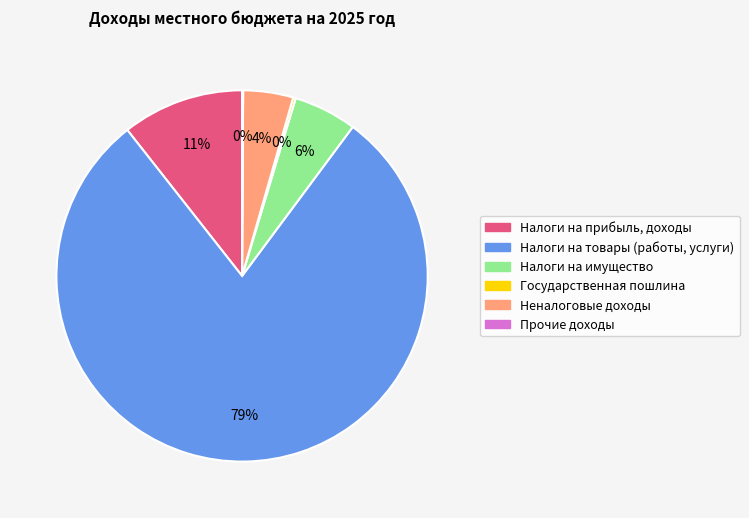

What is the largest slice in the pie chart?

Налоги на товары (работы, услуги)